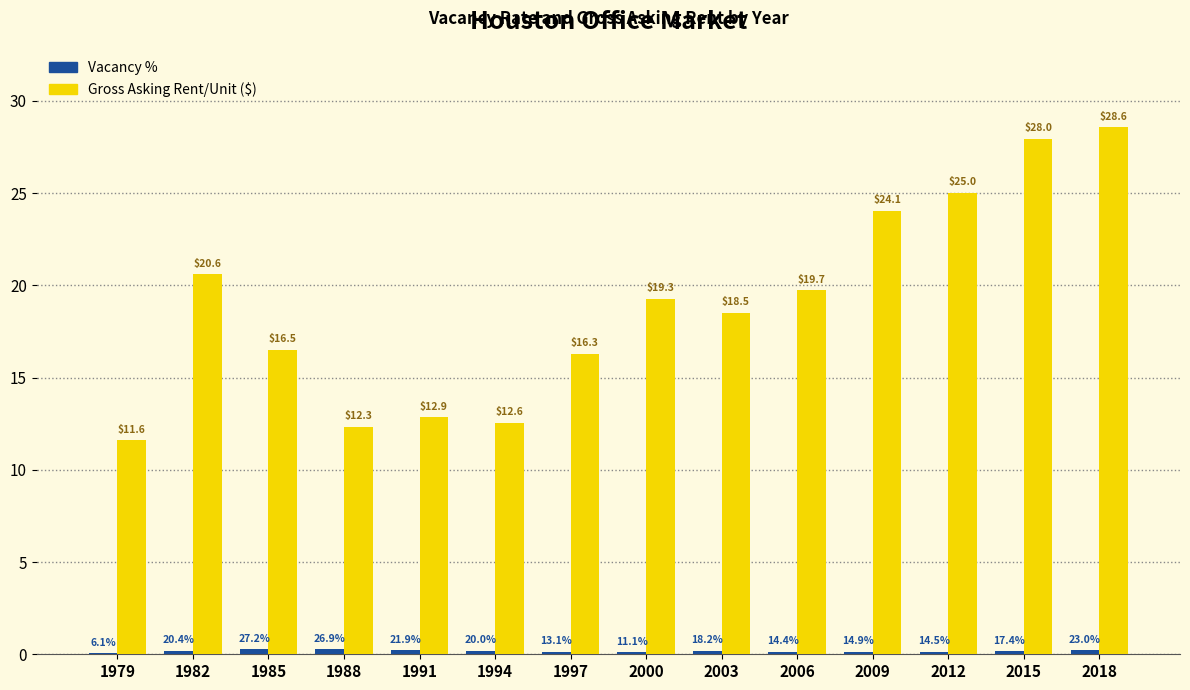

True or false: Gross Asking Rent/Unit ($) has a value of 25.0 at 2012.

True